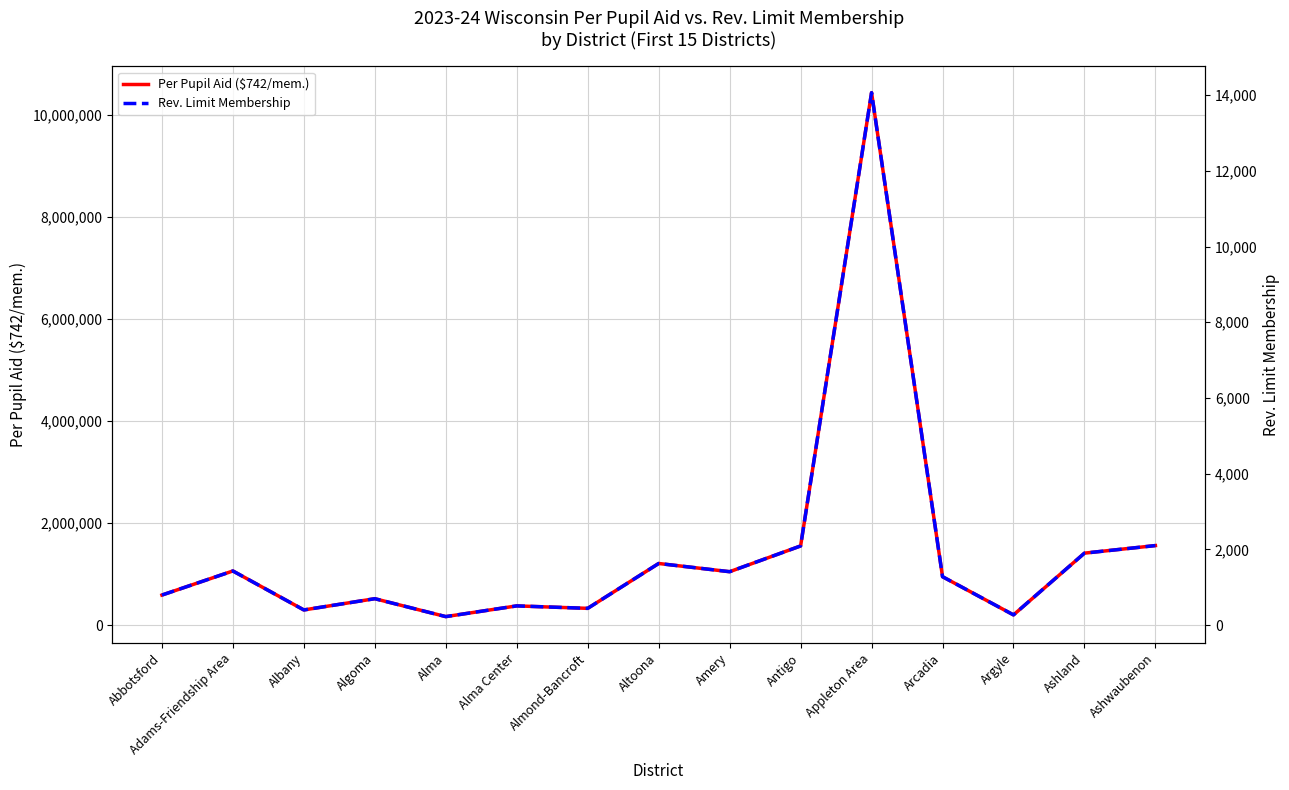

In Per Pupil Aid ($742/mem.), how many points are higher than both neighbors (excluding endpoints)?

5